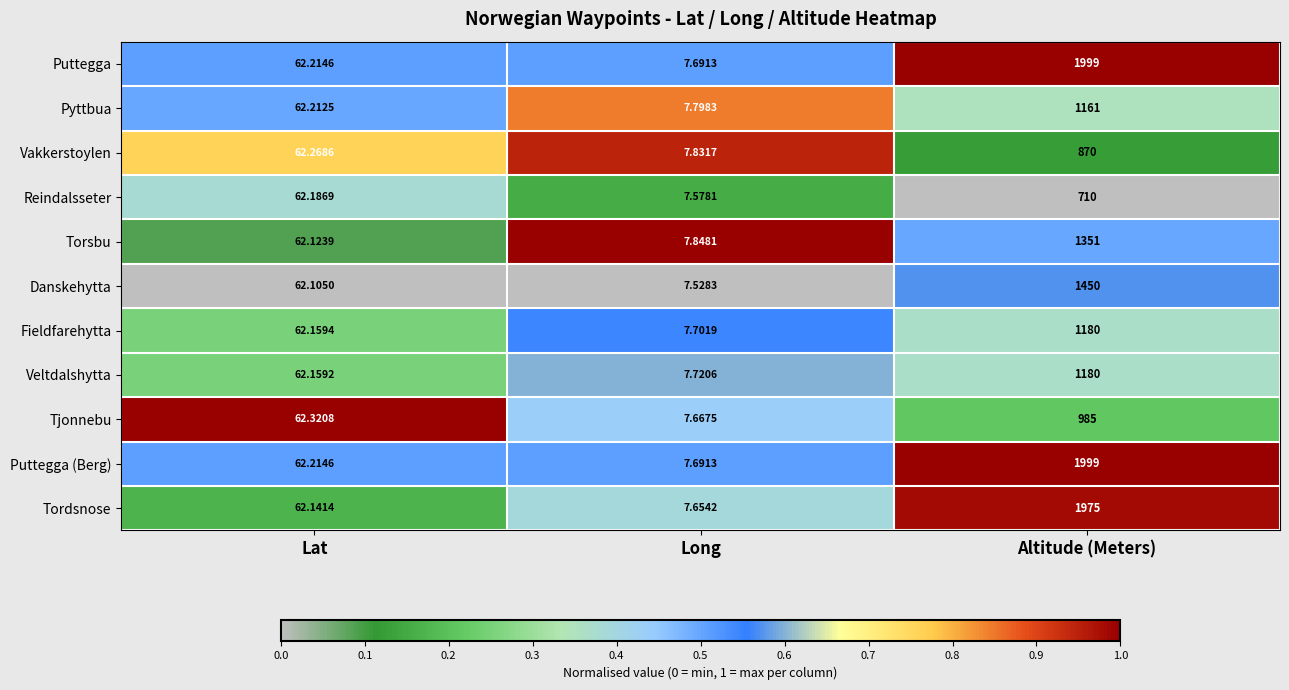

Which series changed the most between Lat and Long?

Tjonnebu